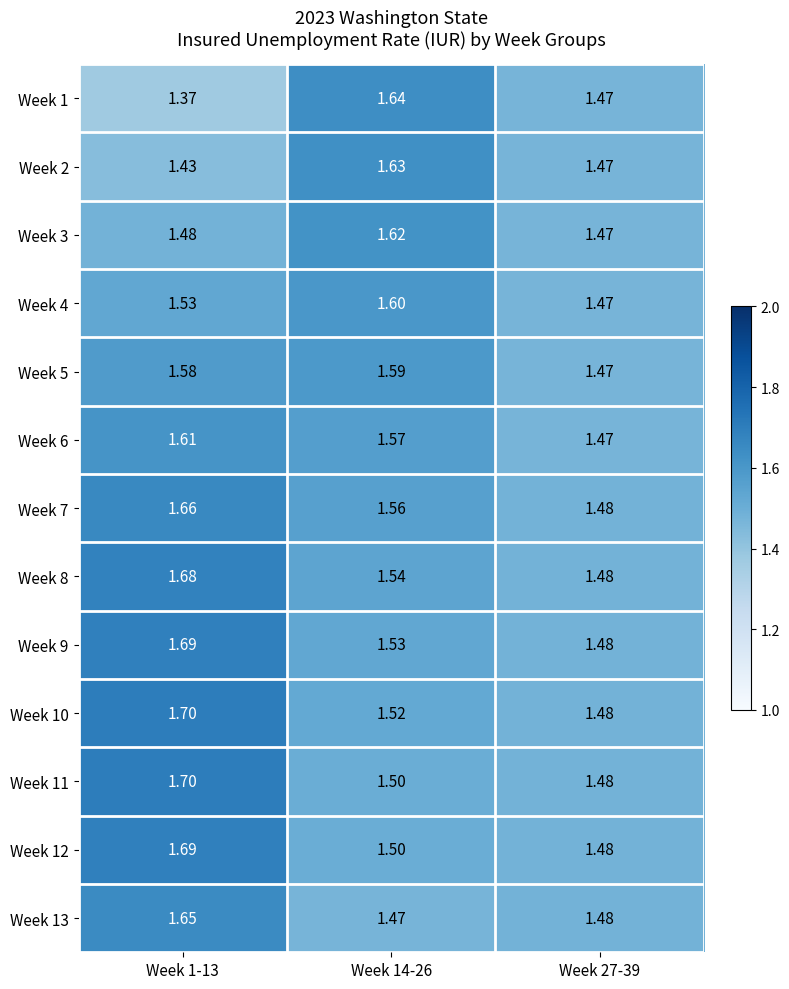

Which series has the largest range (max minus min)?

Week 1